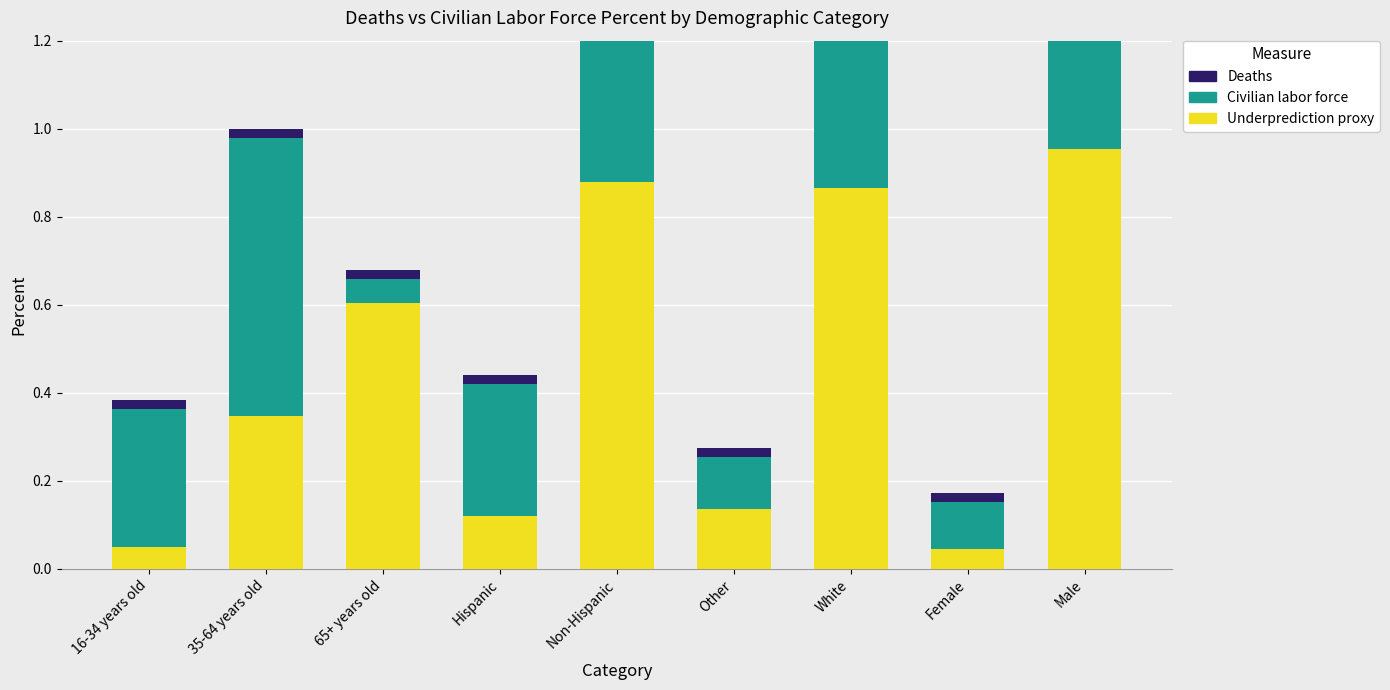

At which label does Deaths reach its minimum?

Female